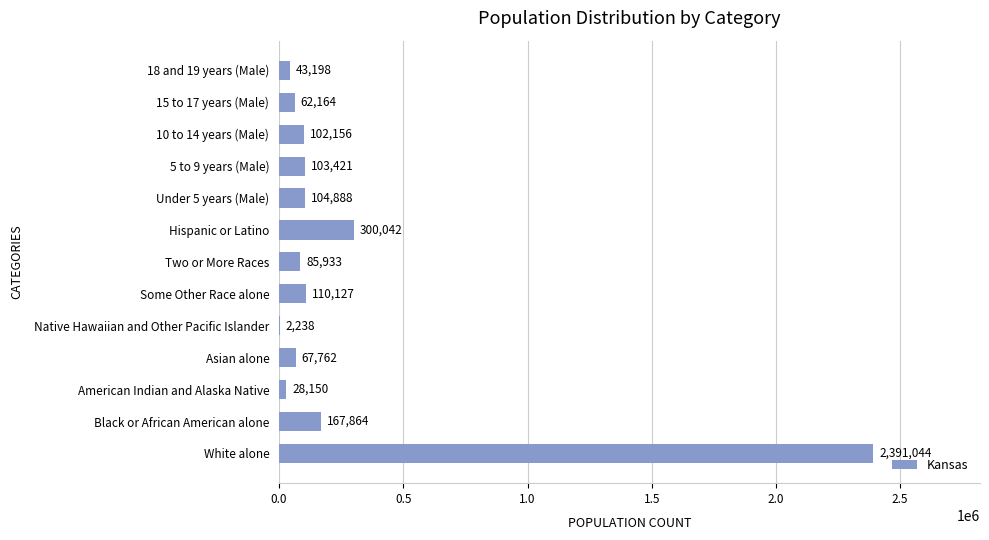

Does the chart contain stacked bars?

No